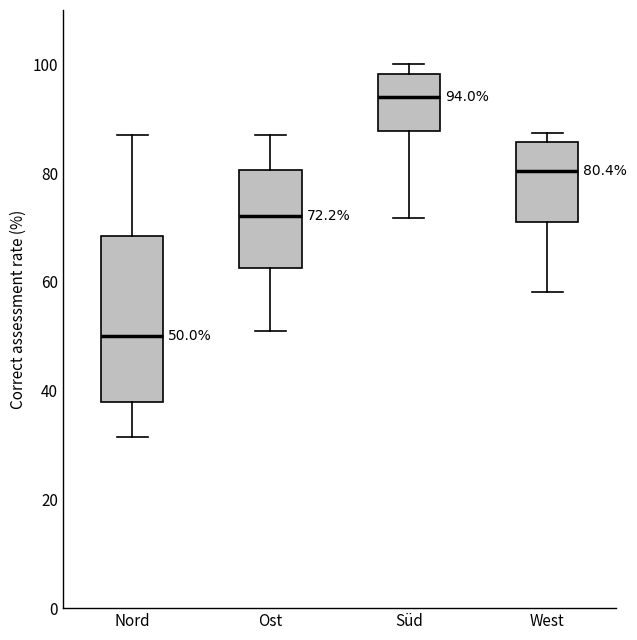

Which box's median line is the highest?

Süd